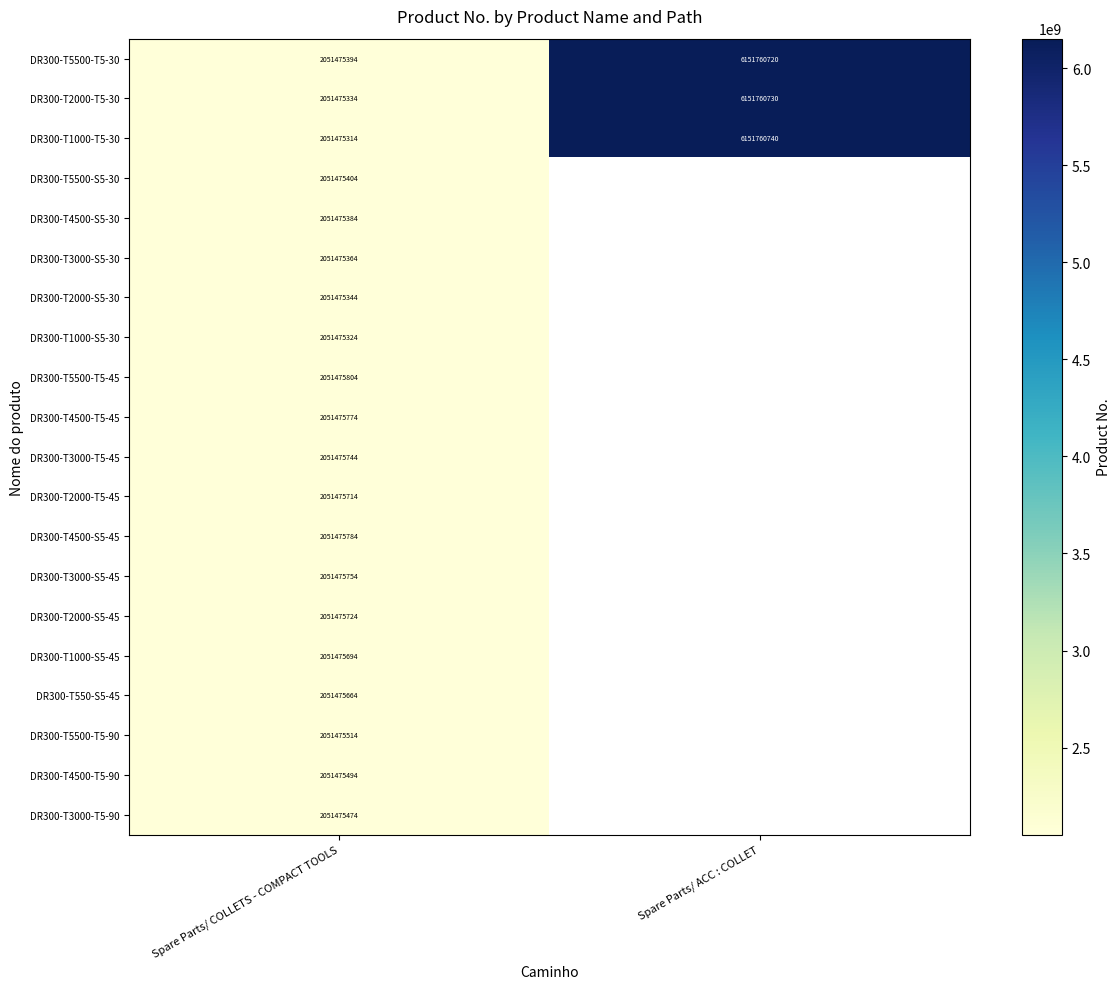

Which has a higher value, Spare Parts/ COLLETS - COMPACT TOOLS or Spare Parts/ ACC : COLLET?

Spare Parts/ ACC : COLLET